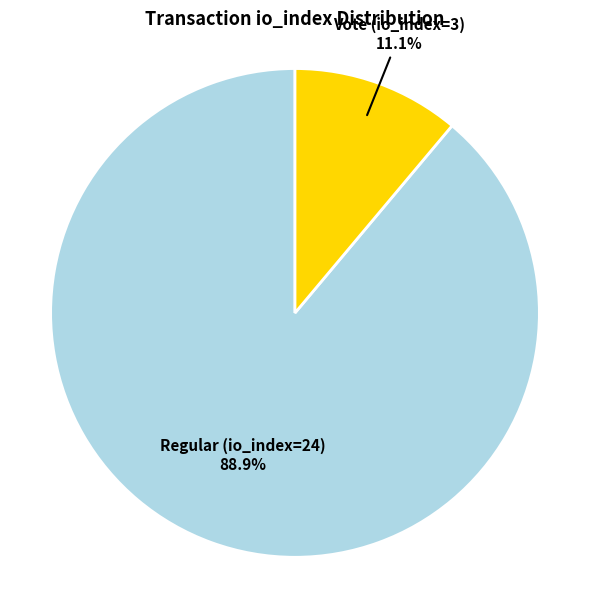

To the nearest percent, what is the difference between the Regular (io_index=24) and Vote (io_index=3) slice percentages?

78%